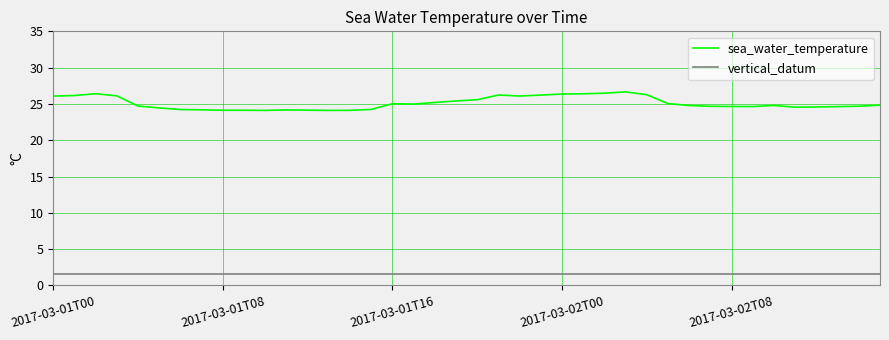

At how many categories does at least one series exceed 8?

40